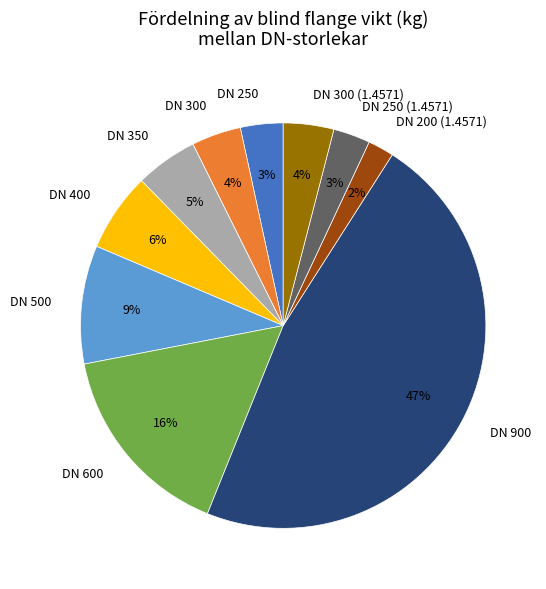

Which category has the smallest portion of the pie?

DN 200 (1.4571)